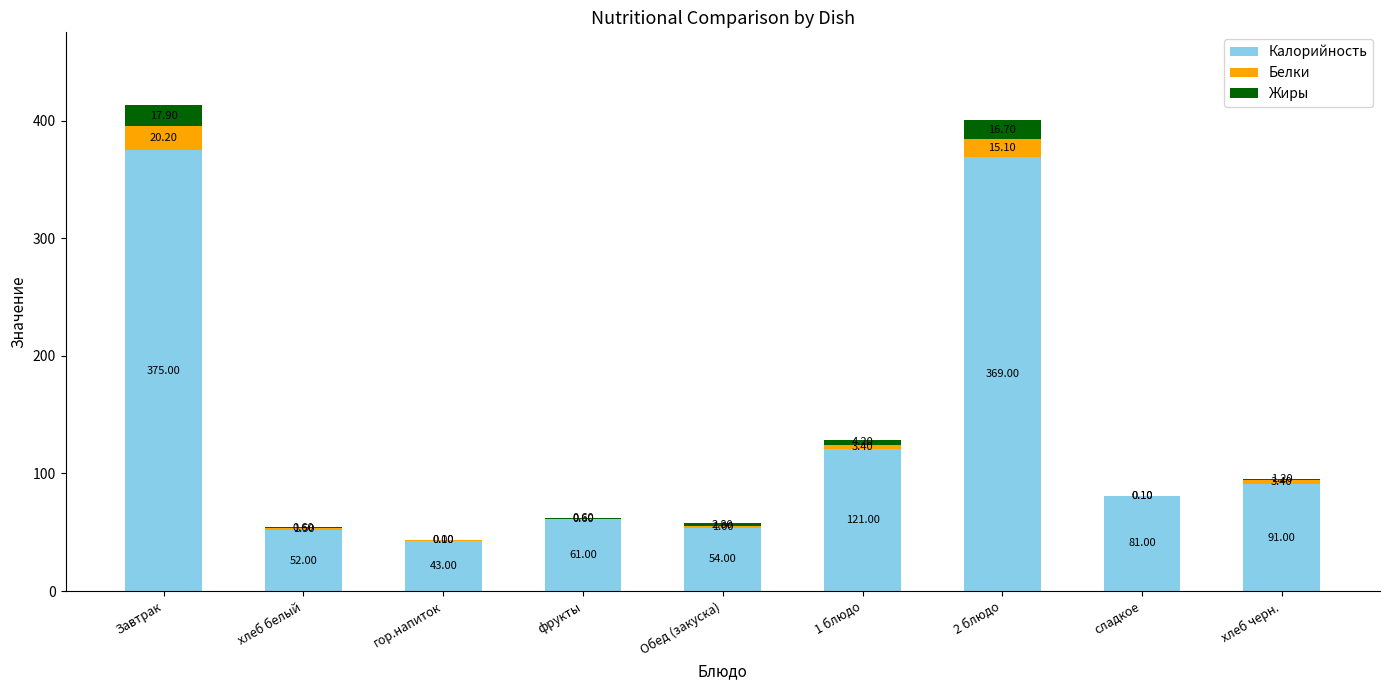

What is the sum of the Калорийность values at хлеб белый and Обед (закуска)?

106.0